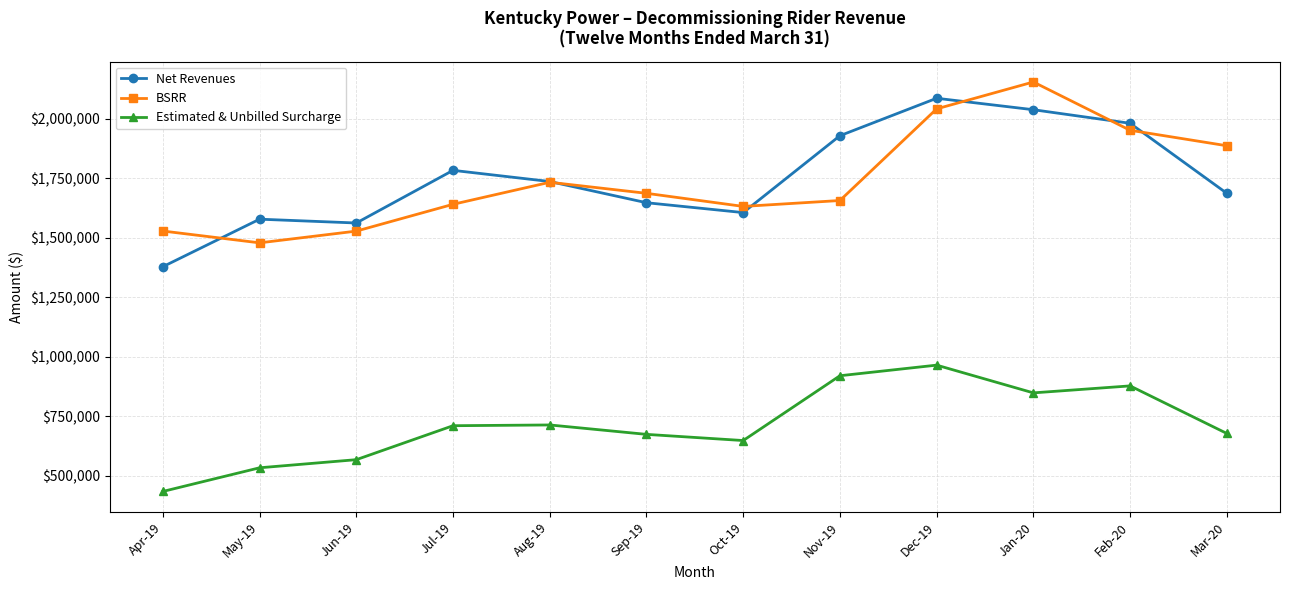

Rank the series at Jul-19 from lowest to highest value.

Estimated & Unbilled Surcharge, BSRR, Net Revenues